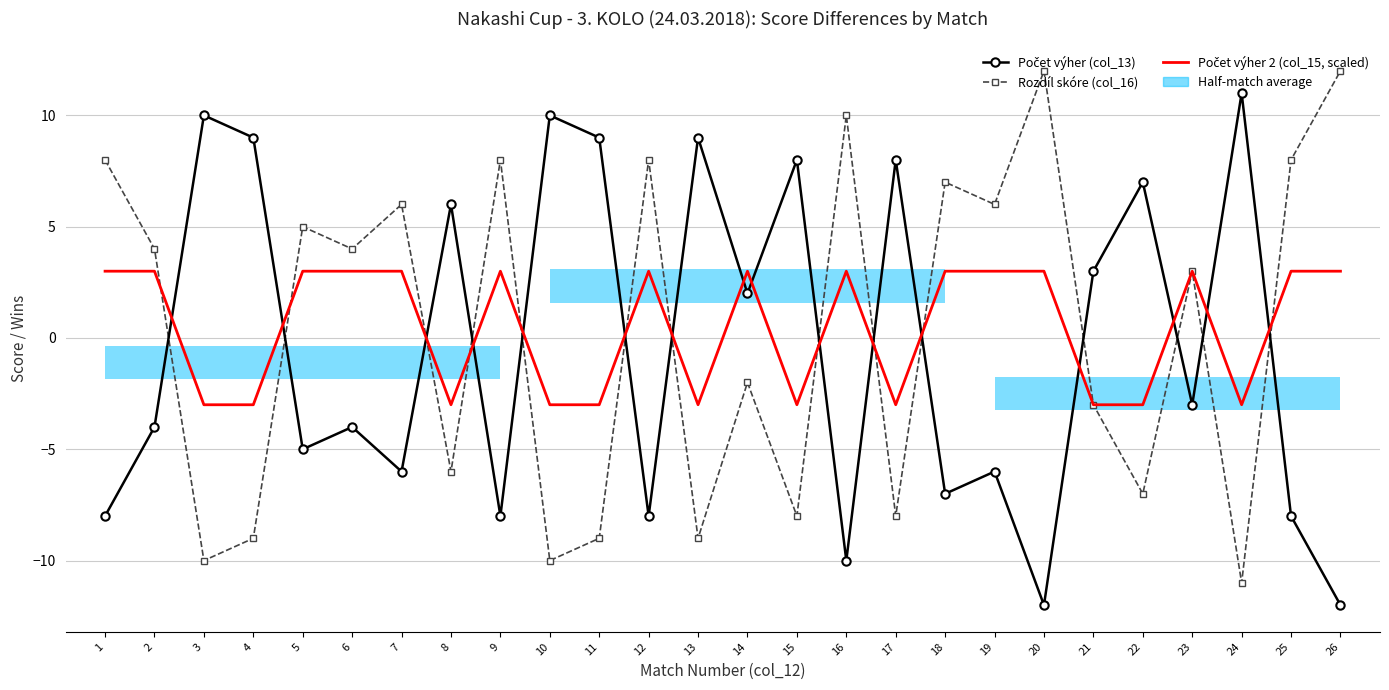

Which series changed the most between 5 and 9?

Počet výher (col_13)